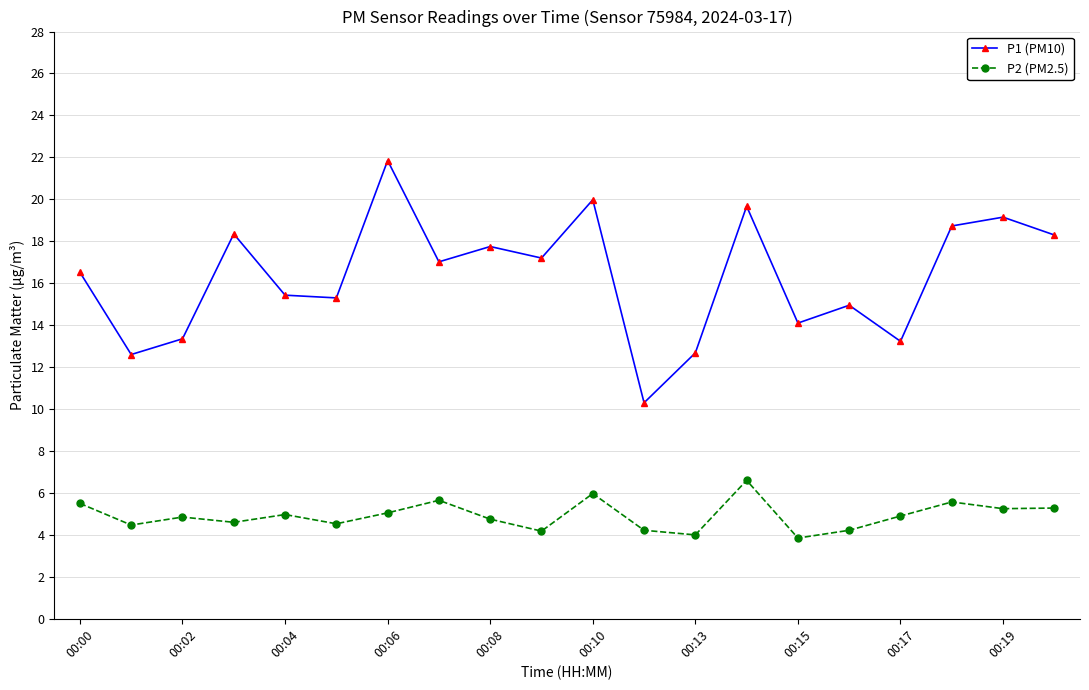

How many values in the P1 (PM10) series exceed 17?

10